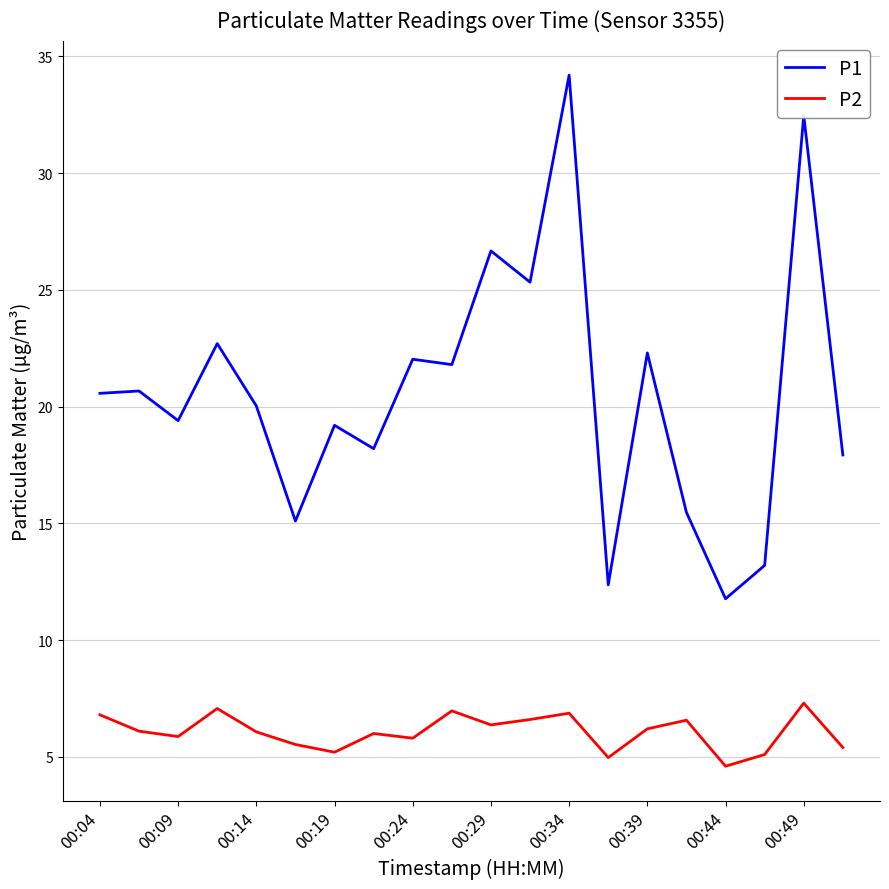

Which series has the largest range (max minus min)?

P1